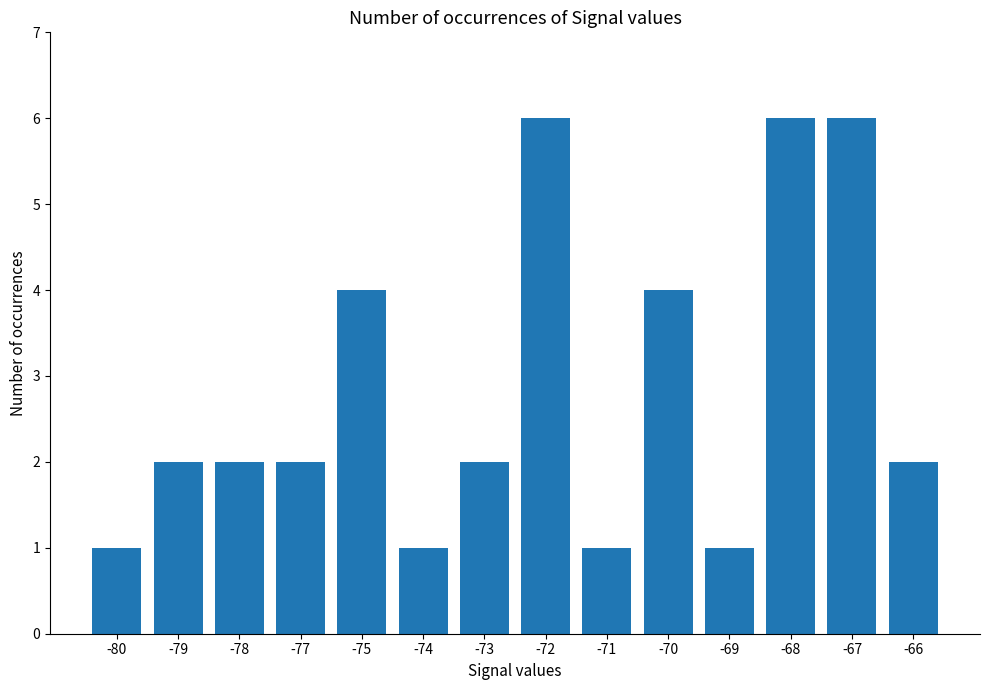

What is the maximum value shown in the chart?

6